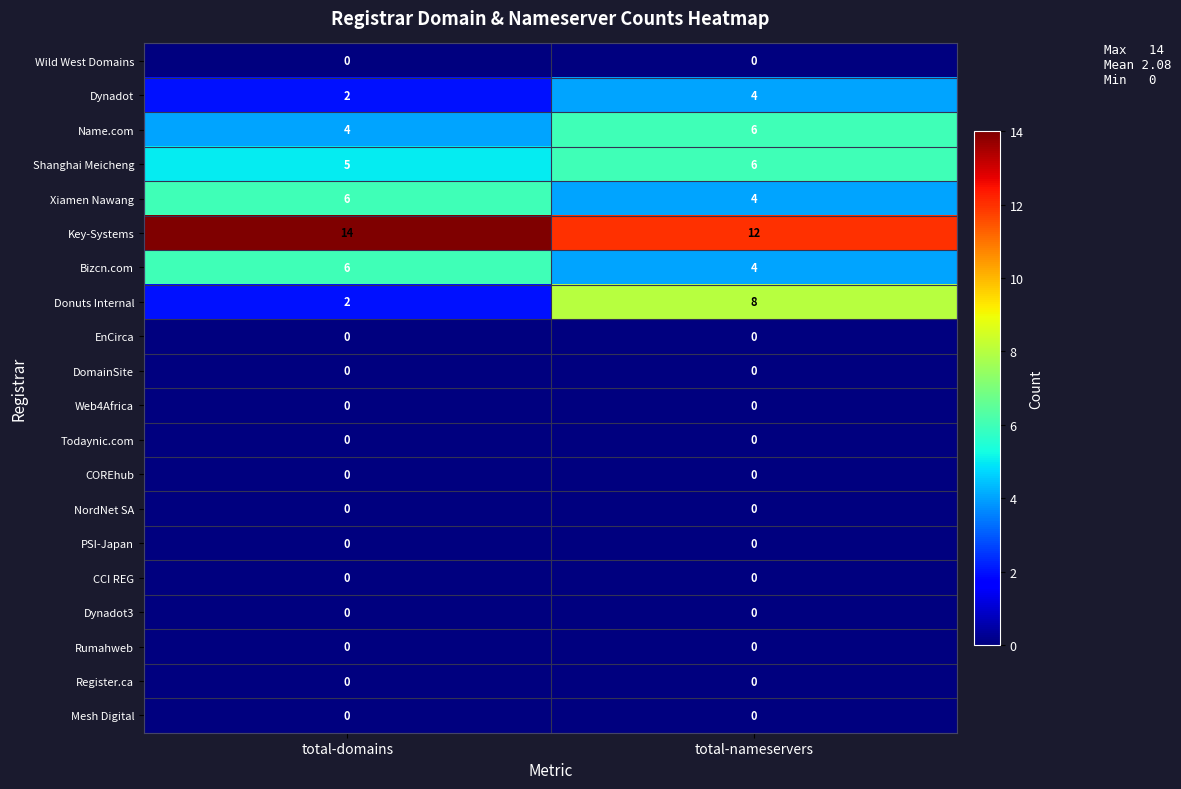

Which series has the widest spread of values?

Donuts Internal